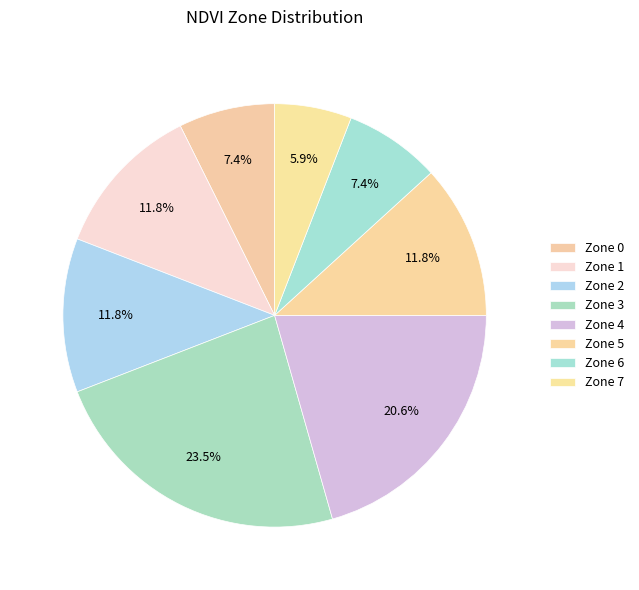

How many segments does this pie chart have?

8